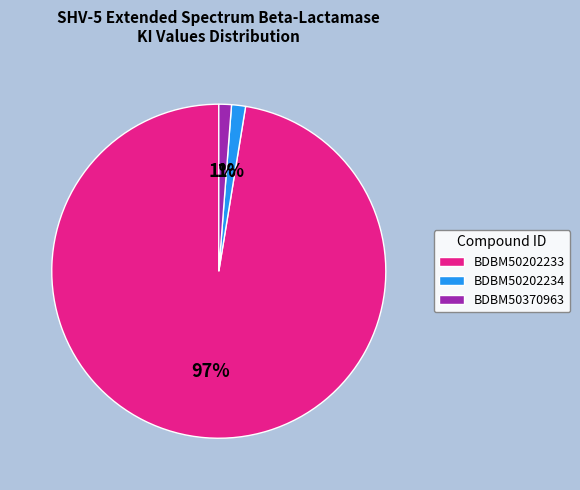

True or false: BDBM50202233 accounts for 88% of the total.

False